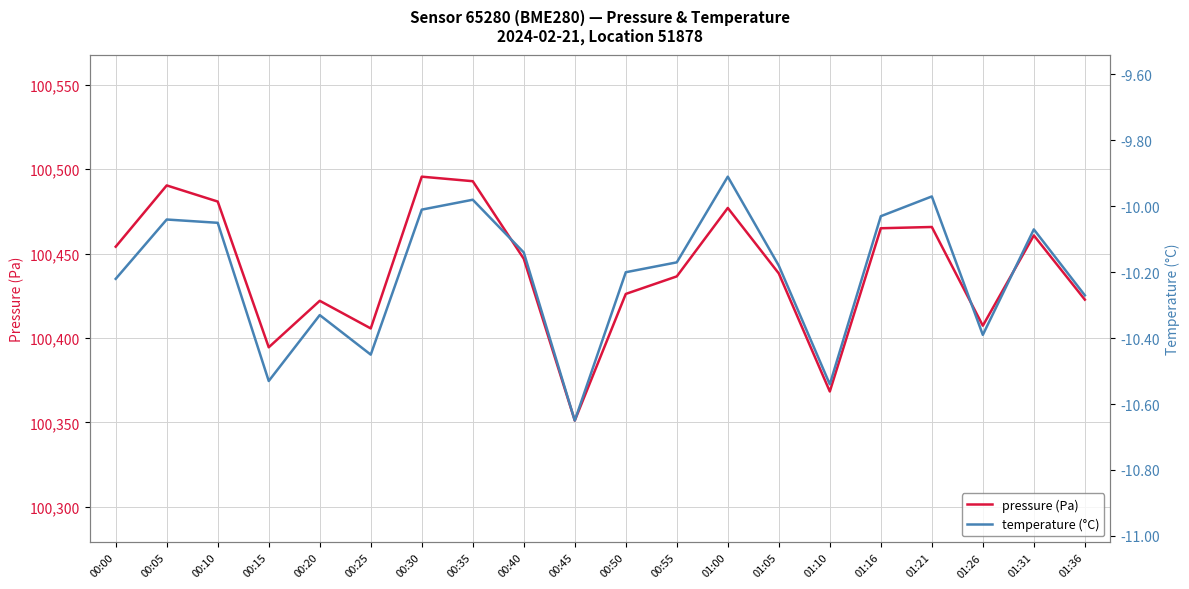

Rank the categories by pressure (Pa) value from highest to lowest.

00:30, 00:35, 00:05, 00:10, 01:00, 01:21, 01:16, 01:31, 00:00, 00:40, 01:05, 00:55, 00:50, 01:36, 00:20, 01:26, 00:25, 00:15, 01:10, 00:45